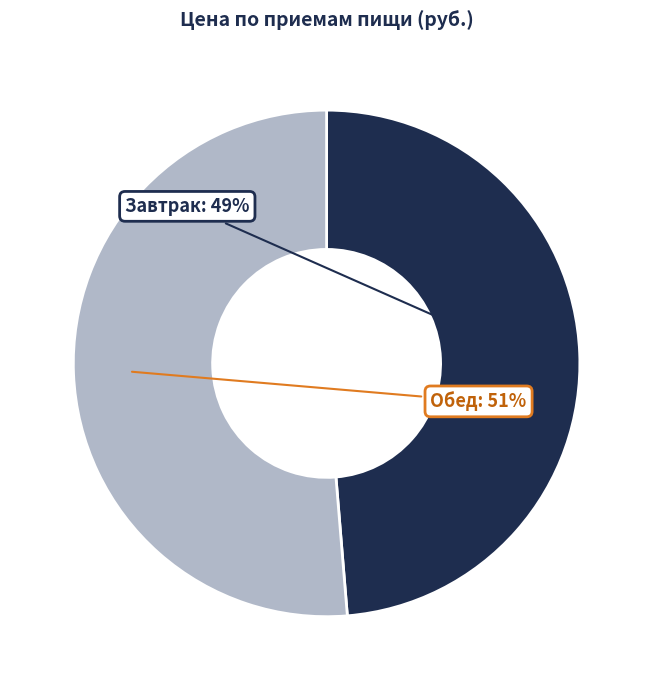

Rank the categories by value from lowest to highest.

Завтрак, Обед